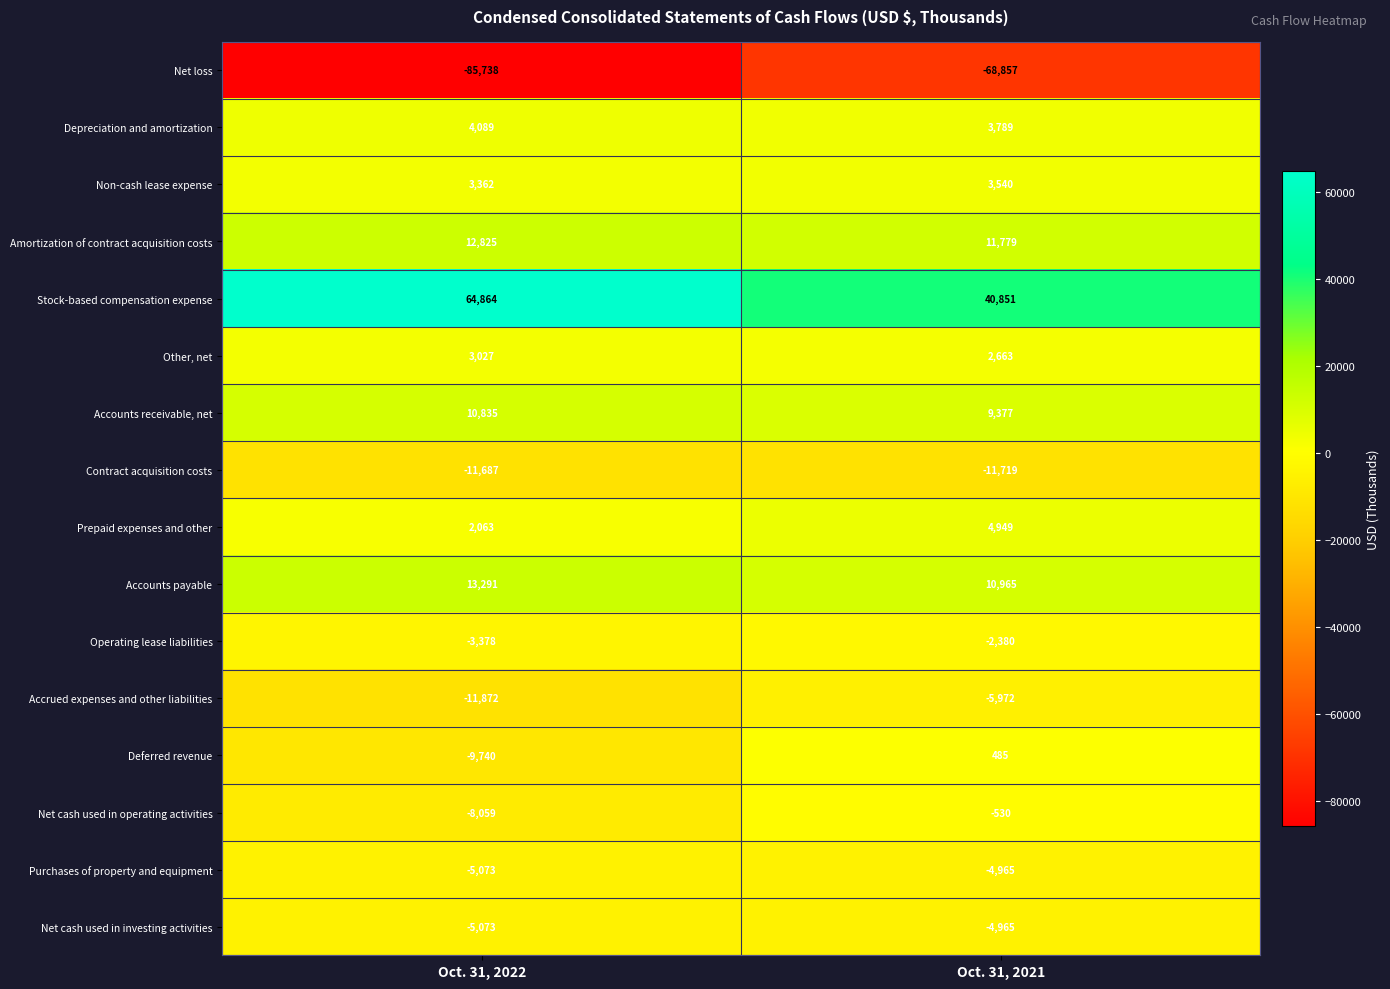

What is the lowest value of the Net cash used in operating activities series?

-8059